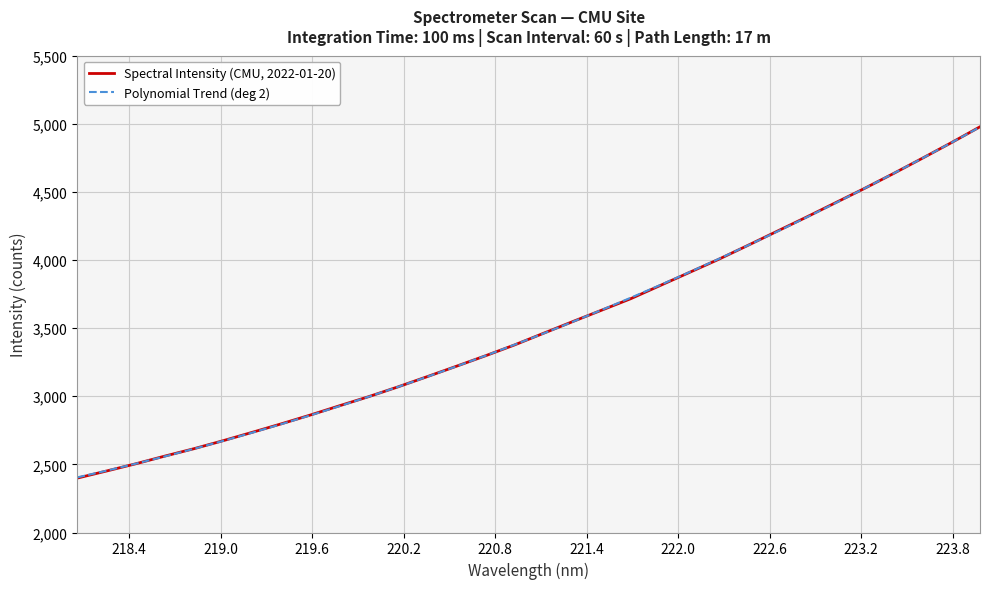

What is the greatest value displayed?

4978.0